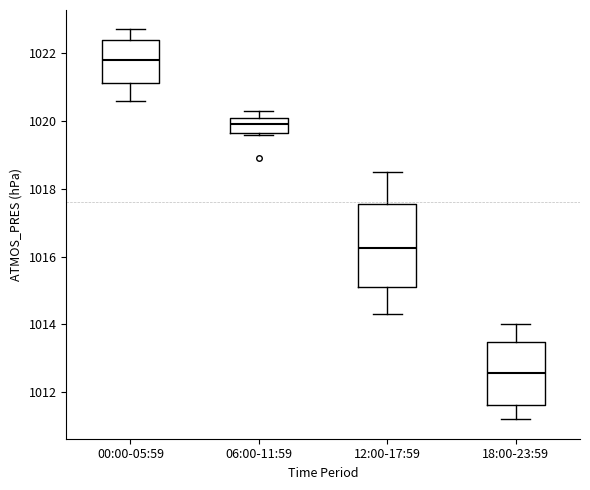

Which box is the tallest, from its lower edge to its upper edge?

12:00-17:59